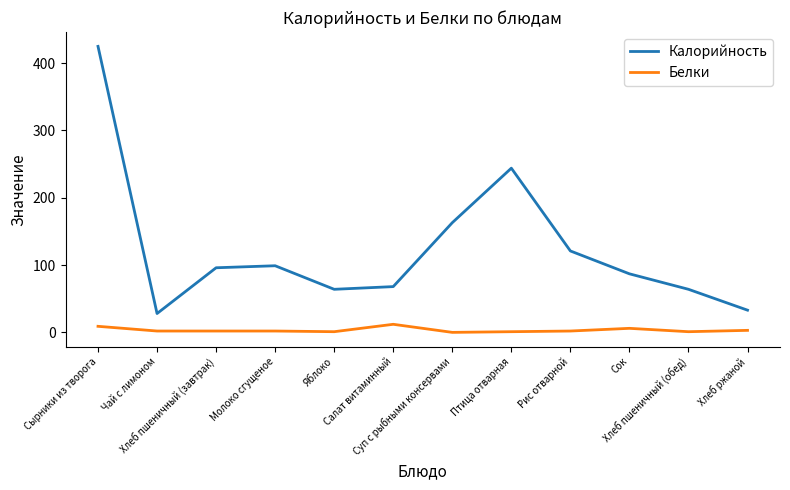

True or false: Белки and Калорийность cross at least once.

False